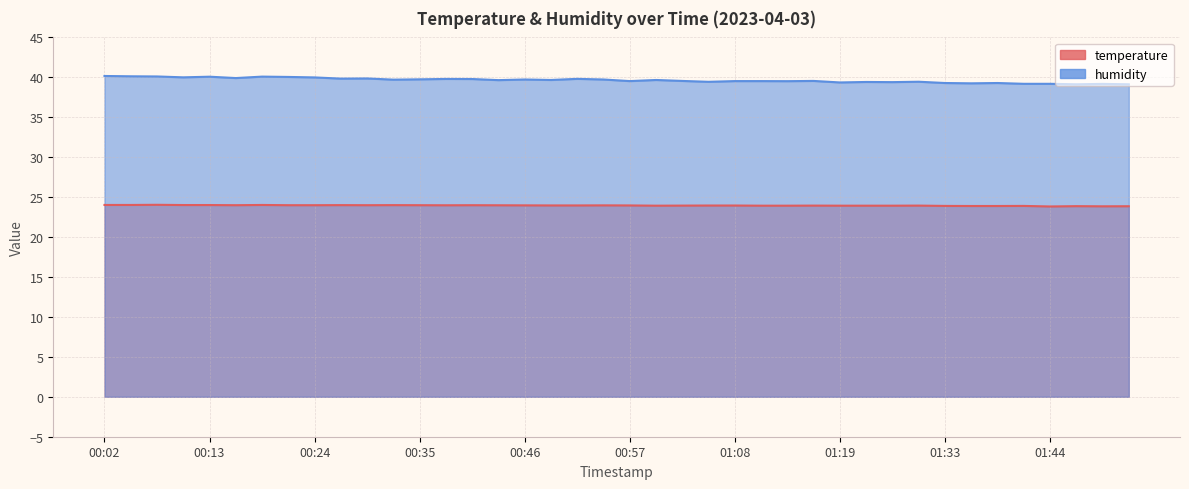

Count the number of data series in this chart.

2